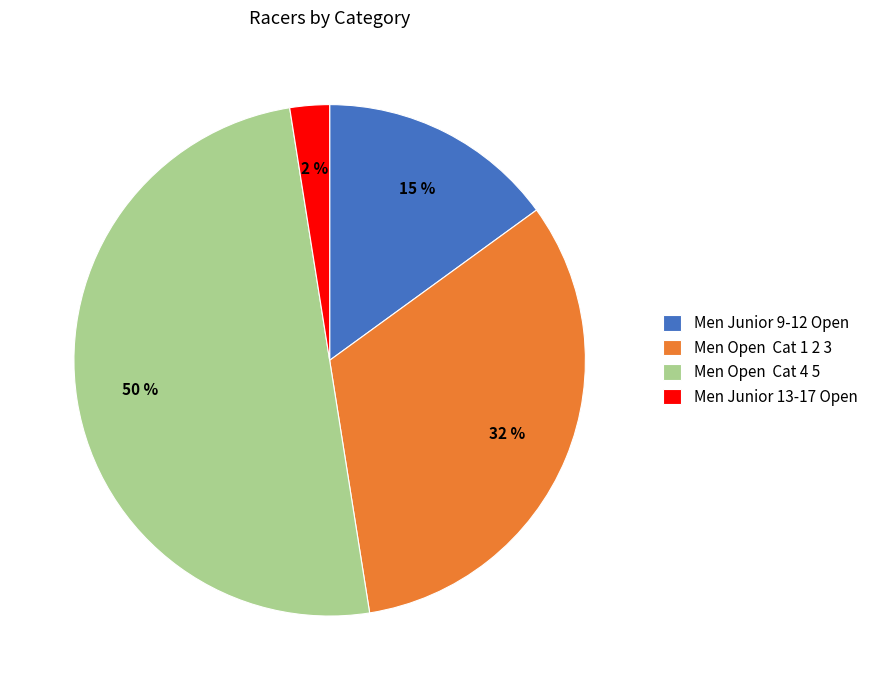

Is it true that Men Junior 13-17 Open is 2% of the pie?

True